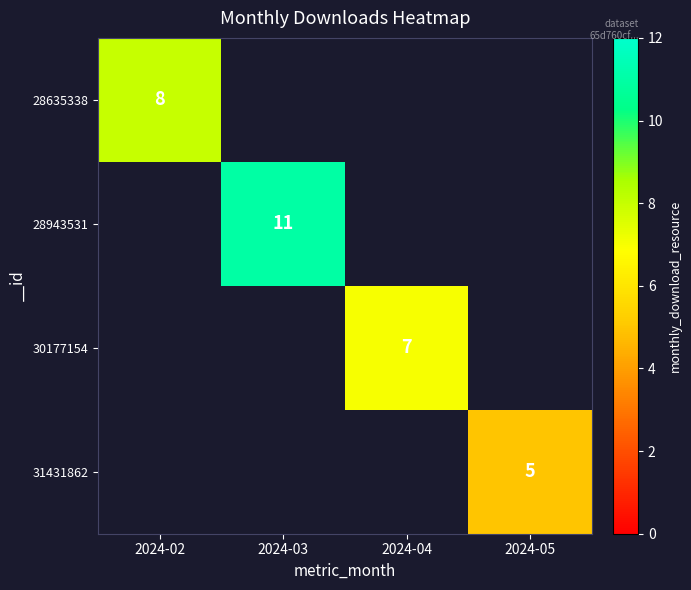

At 2024-02, list the series in order from smallest to largest.

28635338, 28943531, 30177154, 31431862